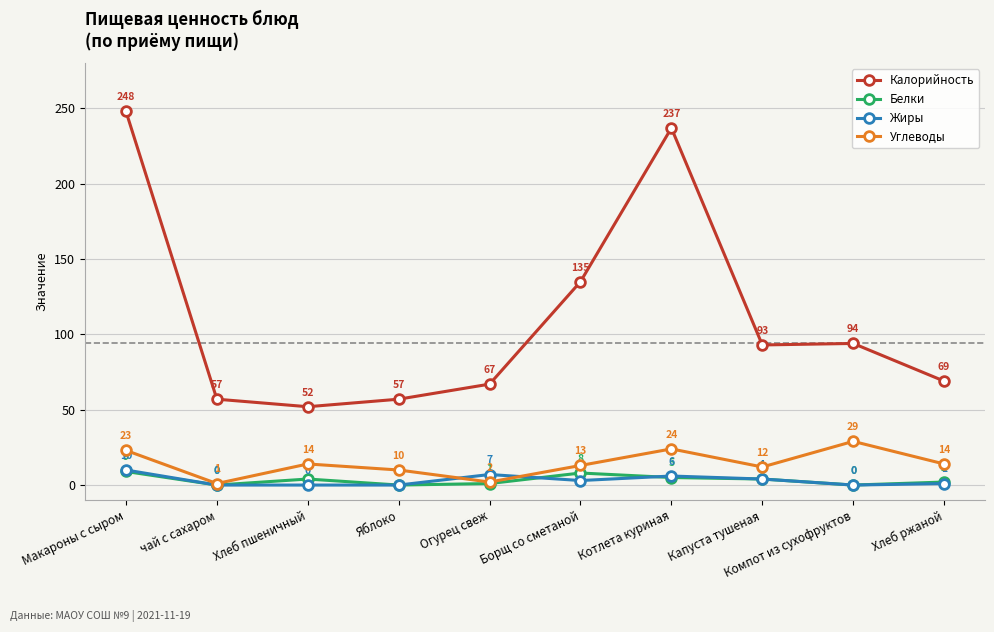

List the series in order of their peak value, highest first.

Калорийность, Углеводы, Жиры, Белки